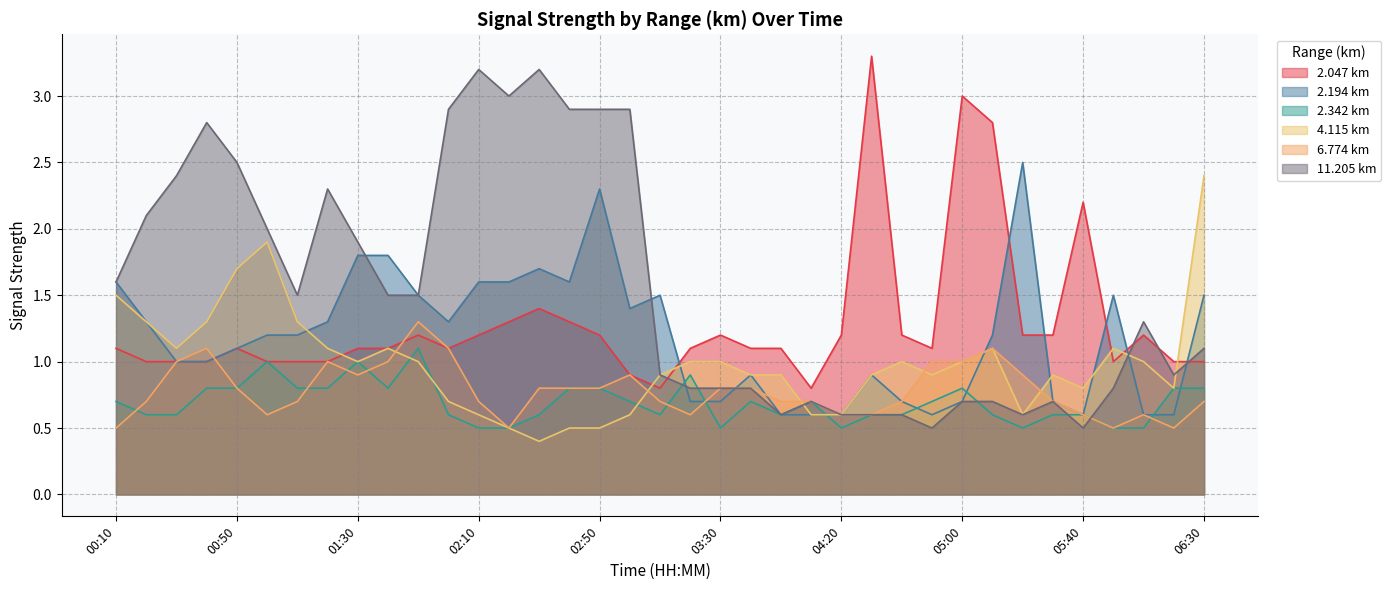

How many distinct data groups are displayed?

6